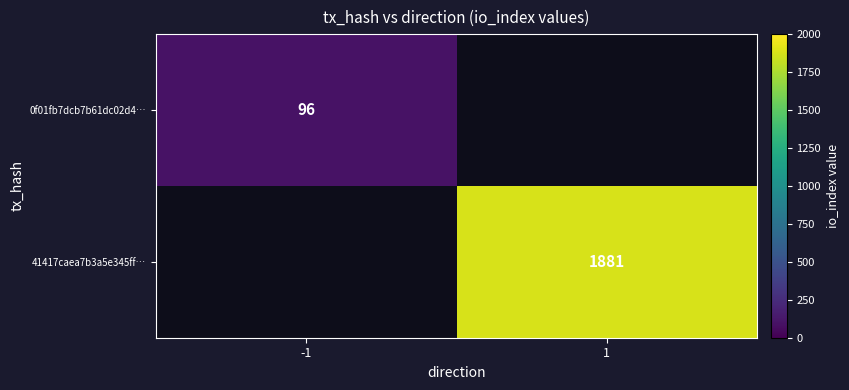

Is it true that 41417caea7b3a5e345ff… equals 2976.6 at 1?

False